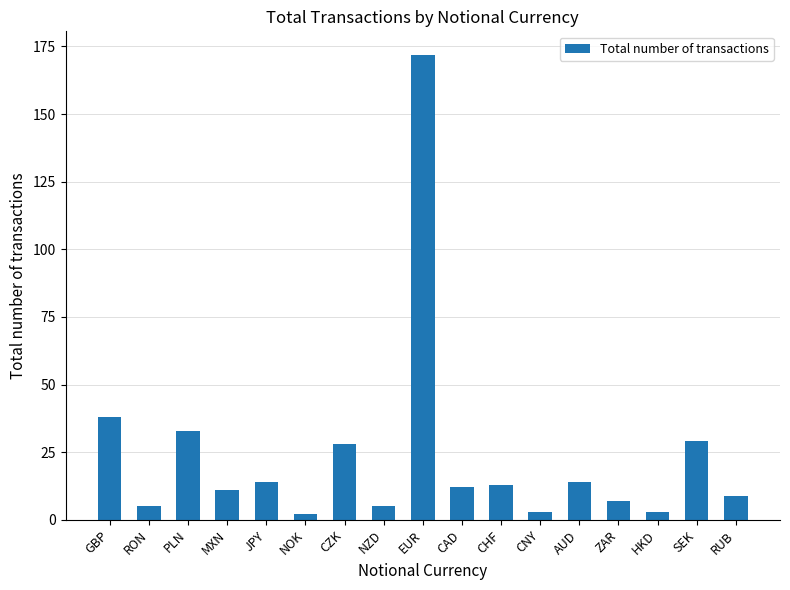

How many bars are there in total?

17